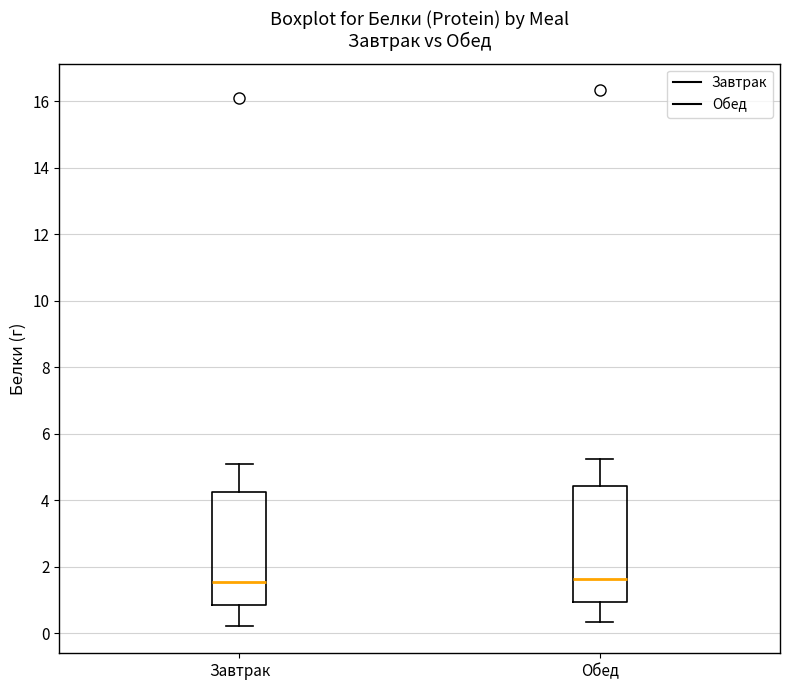

Reading left to right, transcribe this box plot: for each box, give where its median line is, the range the box spans, and where its two whiskers end, as read against the y-axis. The values are not printed on the chart, so give them approximately, as read against the axis.

Завтрак: median 1.6, box 0.8 to 4.2, whiskers 0.2 to 5.2
Обед: median 1.6, box 1.0 to 4.4, whiskers 0.4 to 5.2